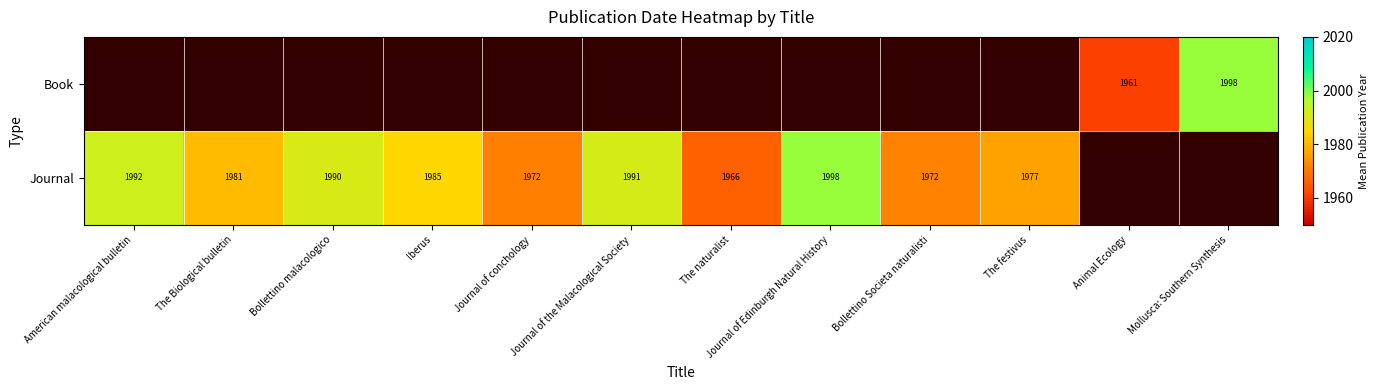

The value of Book at Animal Ecology is 1961. True or false?

True